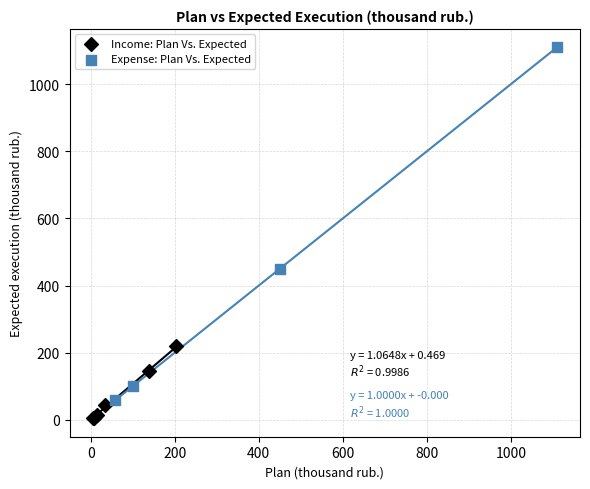

What are all the series names shown in the legend?

Income: Plan Vs. Expected, Expense: Plan Vs. Expected